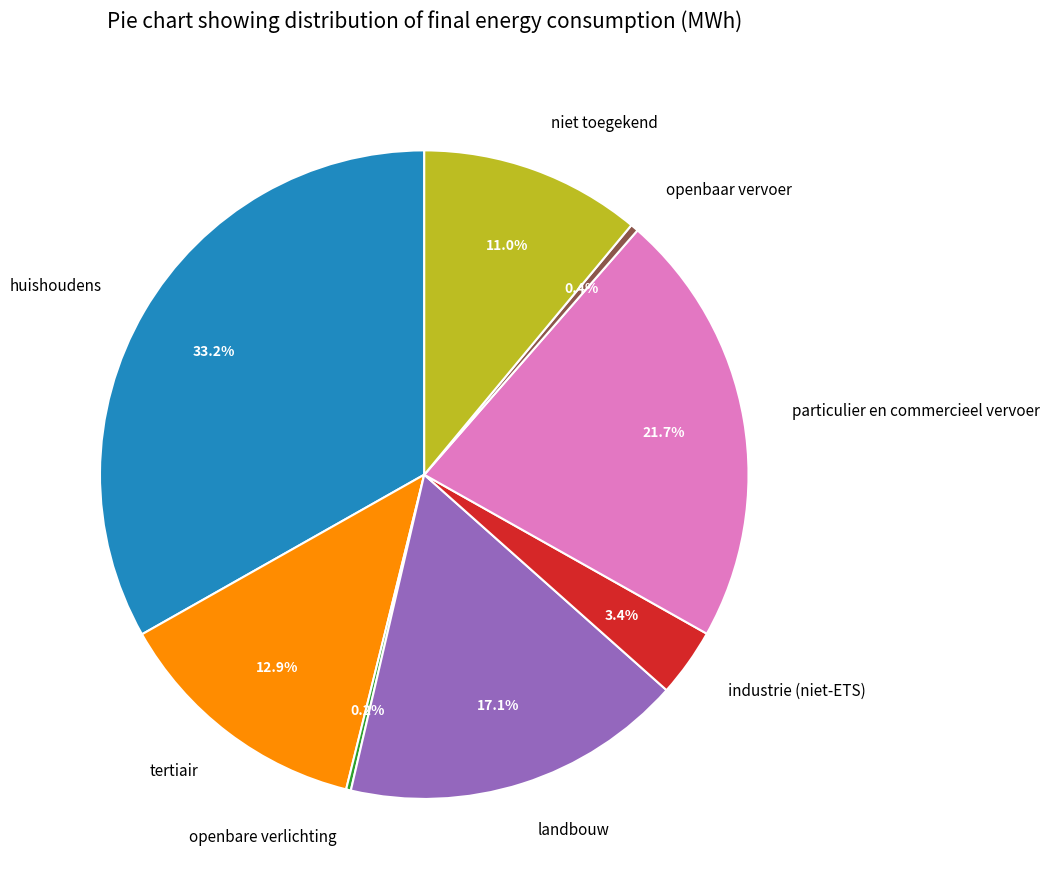

Is it true that landbouw is 31% of the pie?

False